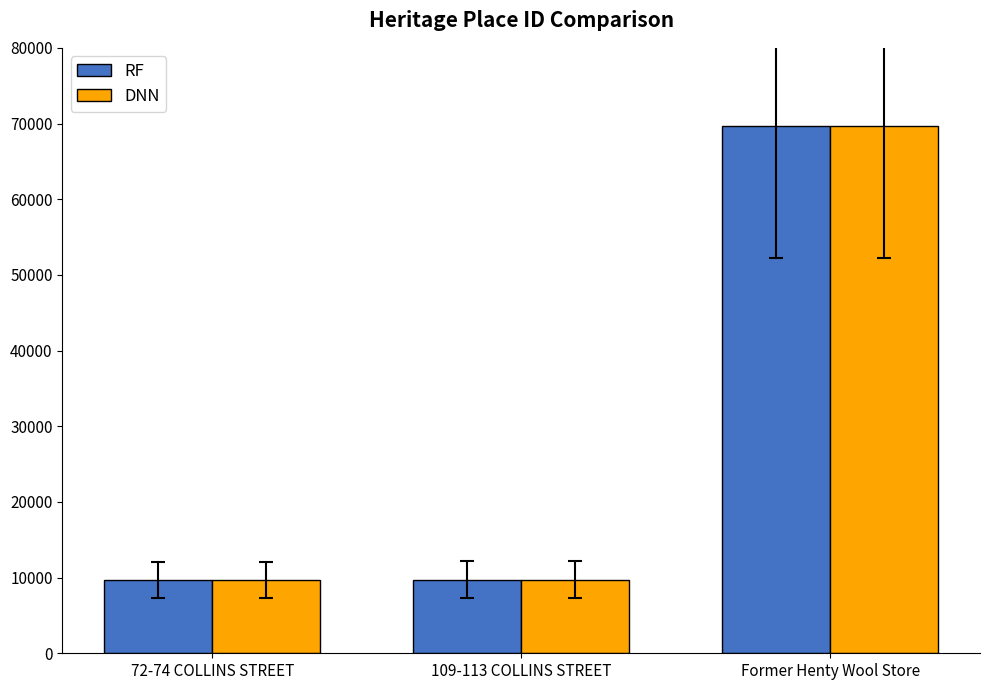

What is the sum of all DNN values?

89121